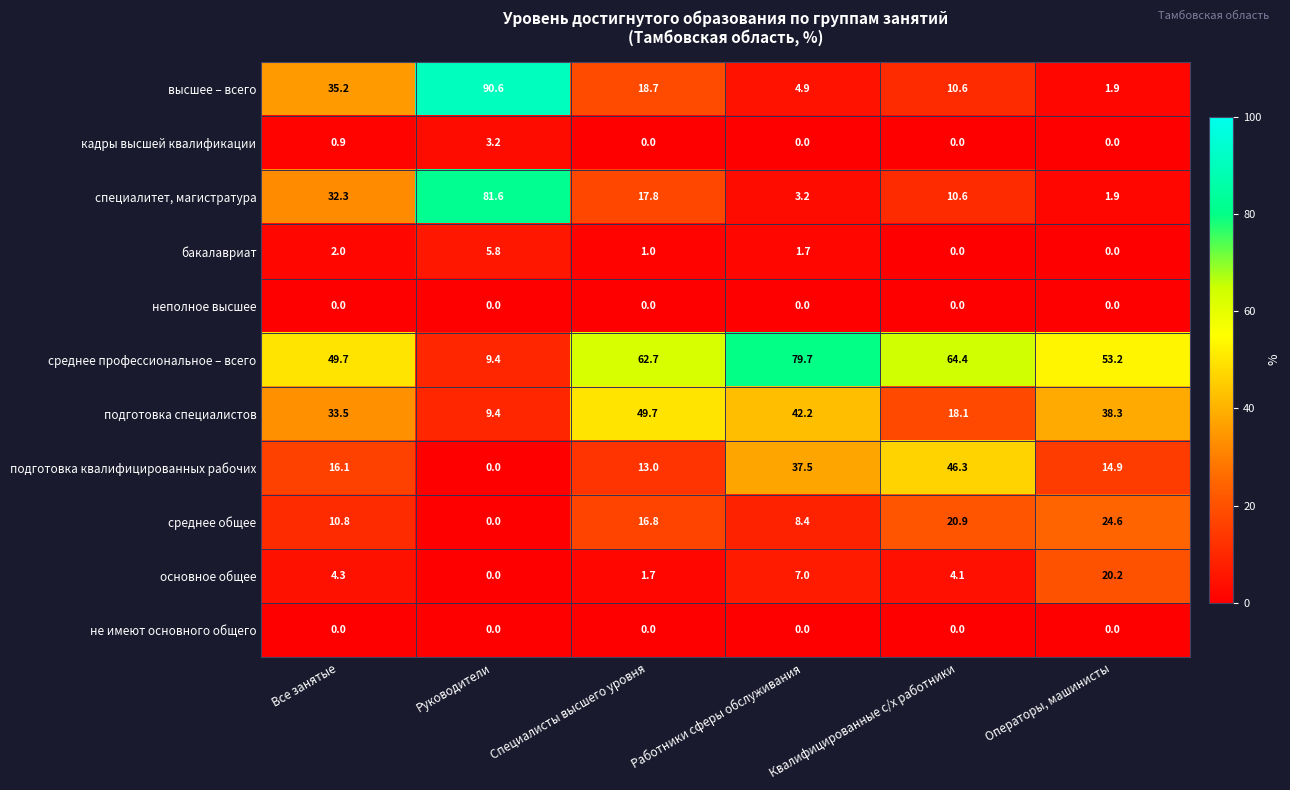

Where does the специалитет, магистратура series first go above 17?

Все занятые